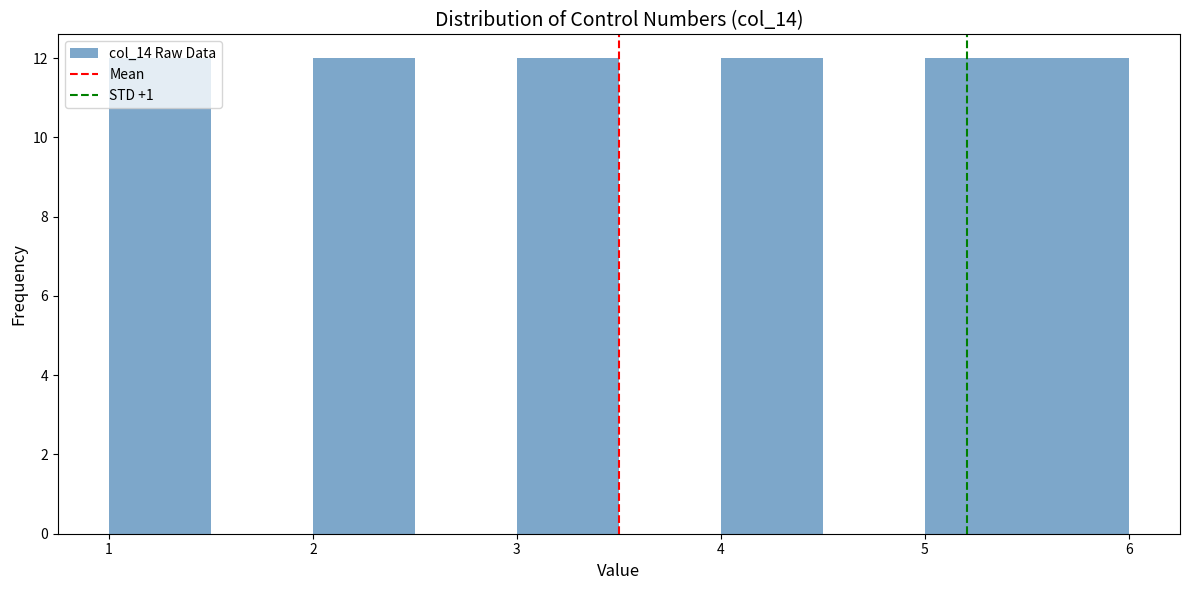

What is the height of the bar covering 5.5 to 6.0 on the x-axis? The values are not printed on the chart, so give them approximately, as read against the axis.

12